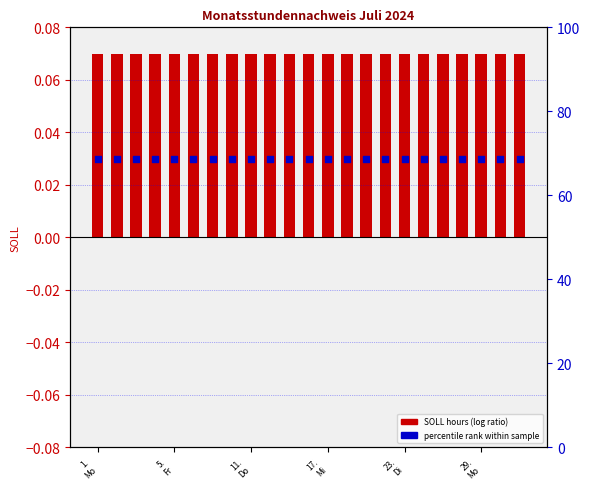

Which series has the largest Y range (max minus min)?

SOLL (log ratio)